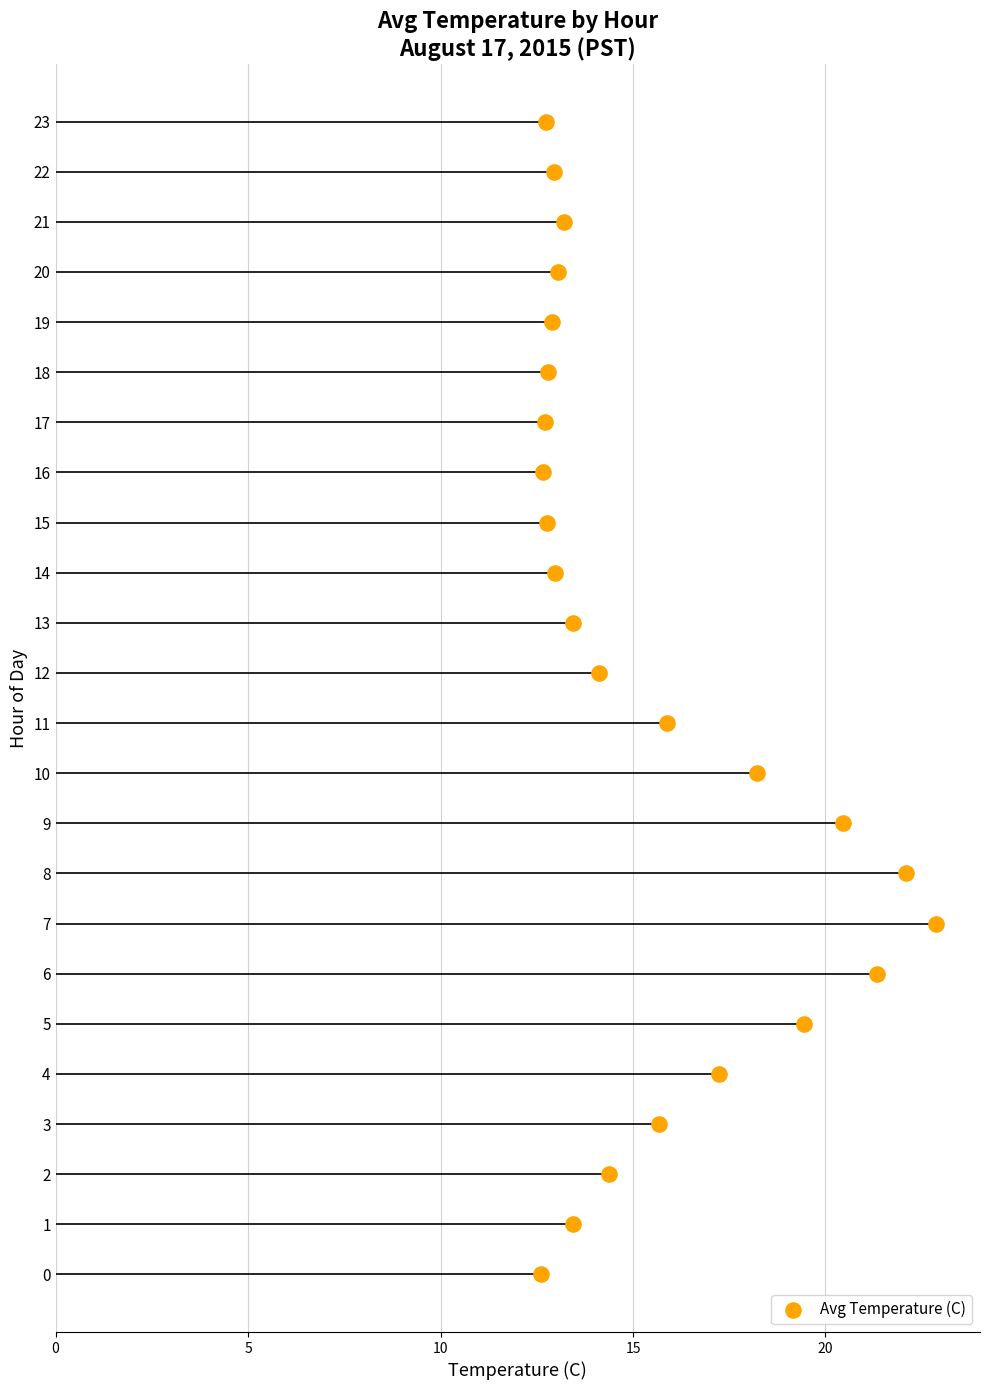

Count the number of points in this scatter plot.

24